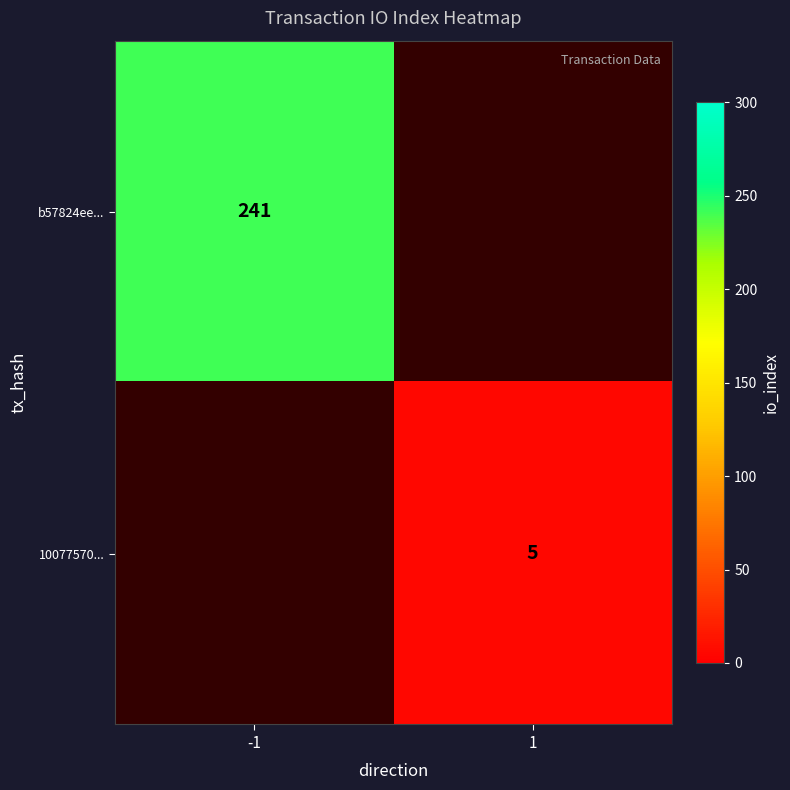

The b57824ee... series shows 241 at -1. True or false?

True